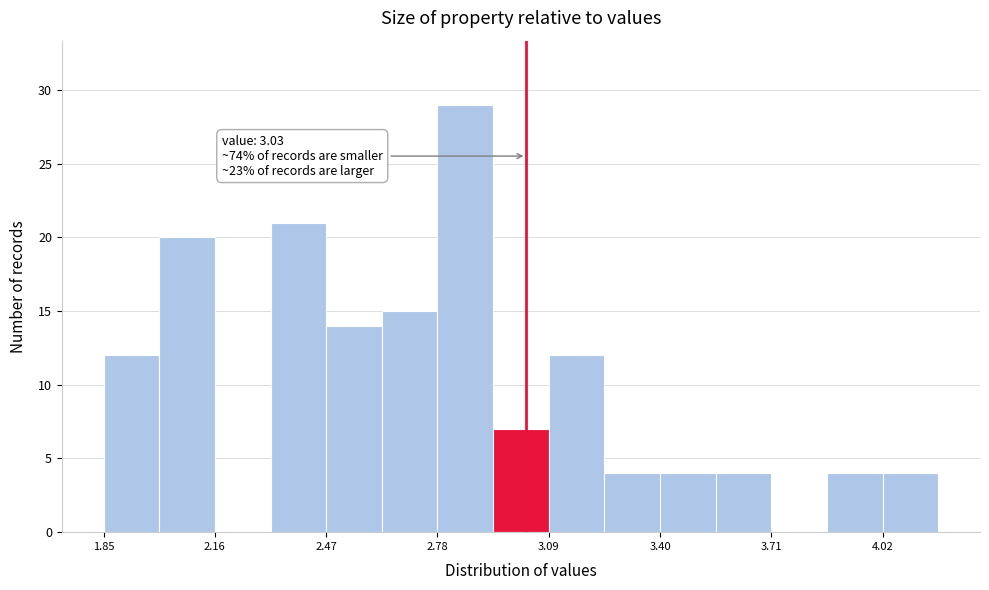

Around what value on the x-axis is the tallest bar? Give the approximate position of its centre, as read against the axis.

2.85